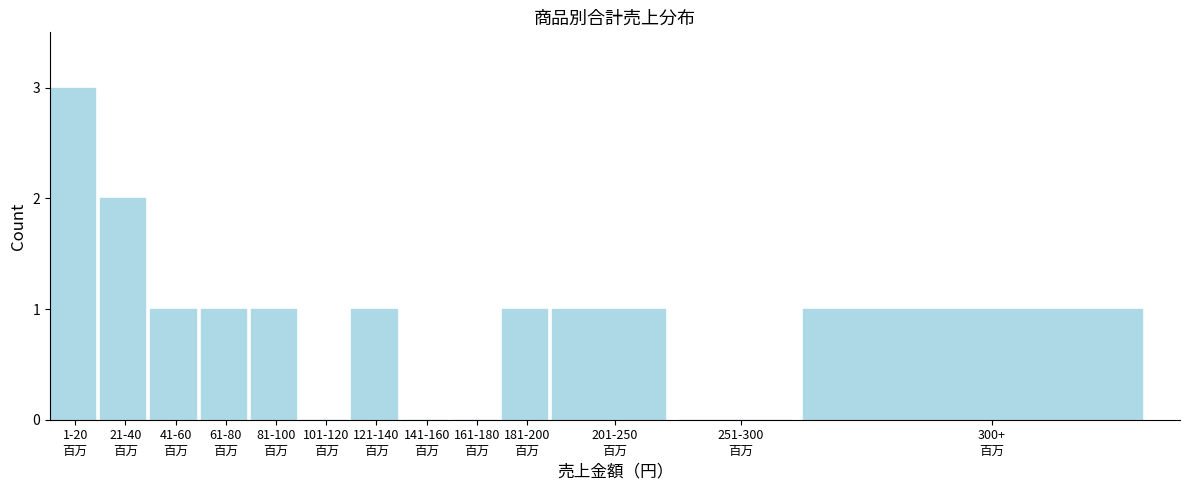

What is the sum of all values?

12